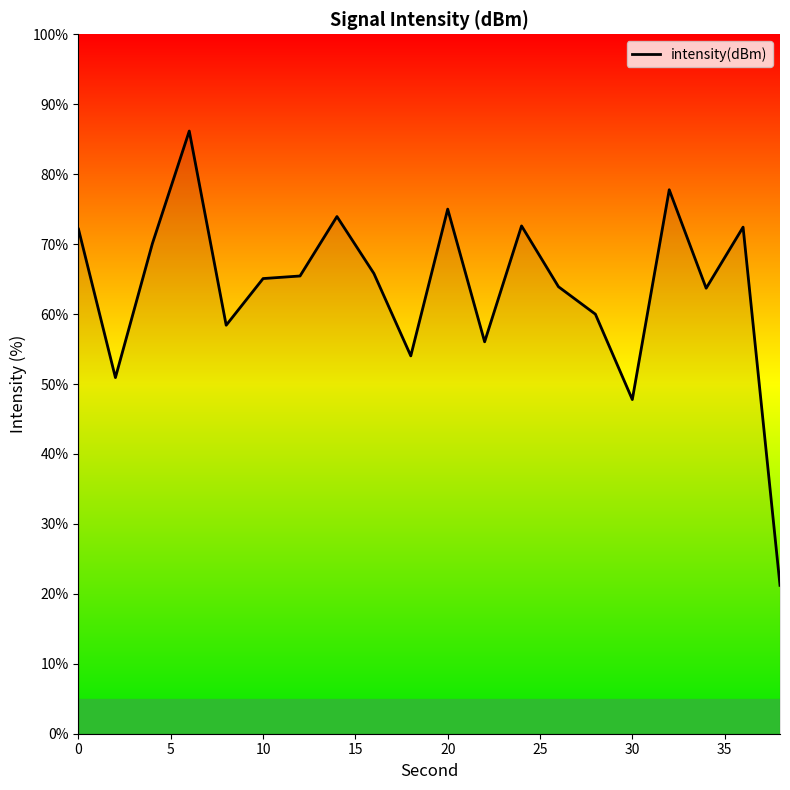

What is the difference between the maximum and minimum values?

65.0